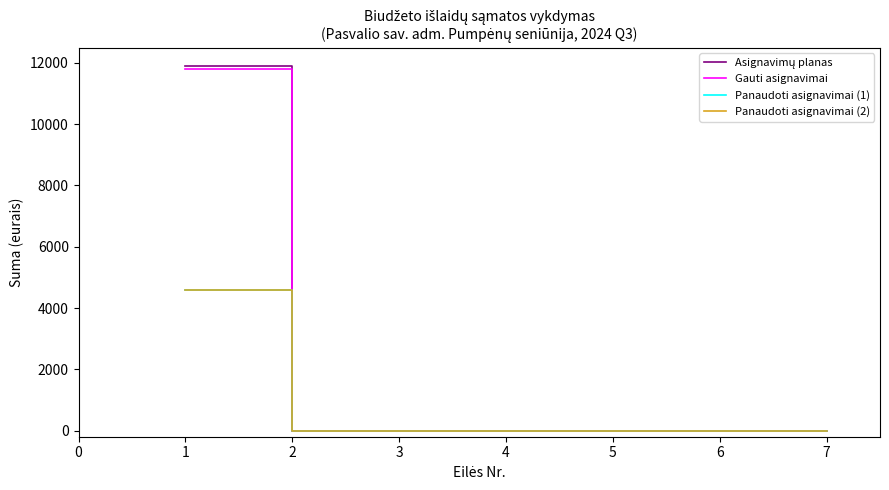

What is the value of the Panaudoti asignavimai (2) point at the 1st from the left?

4586.2